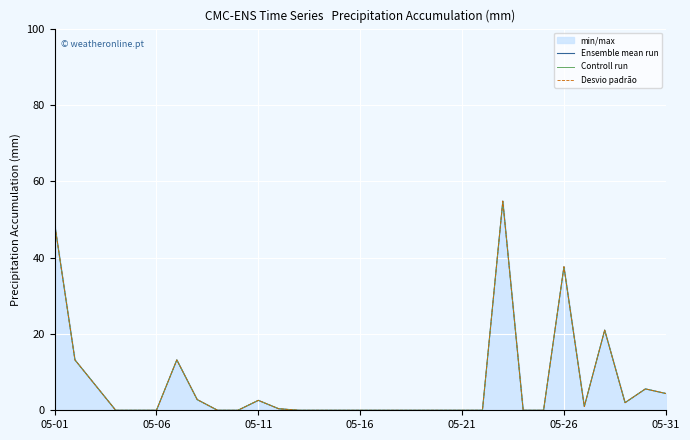

Which series has the largest range (max minus min)?

Ensemble mean run